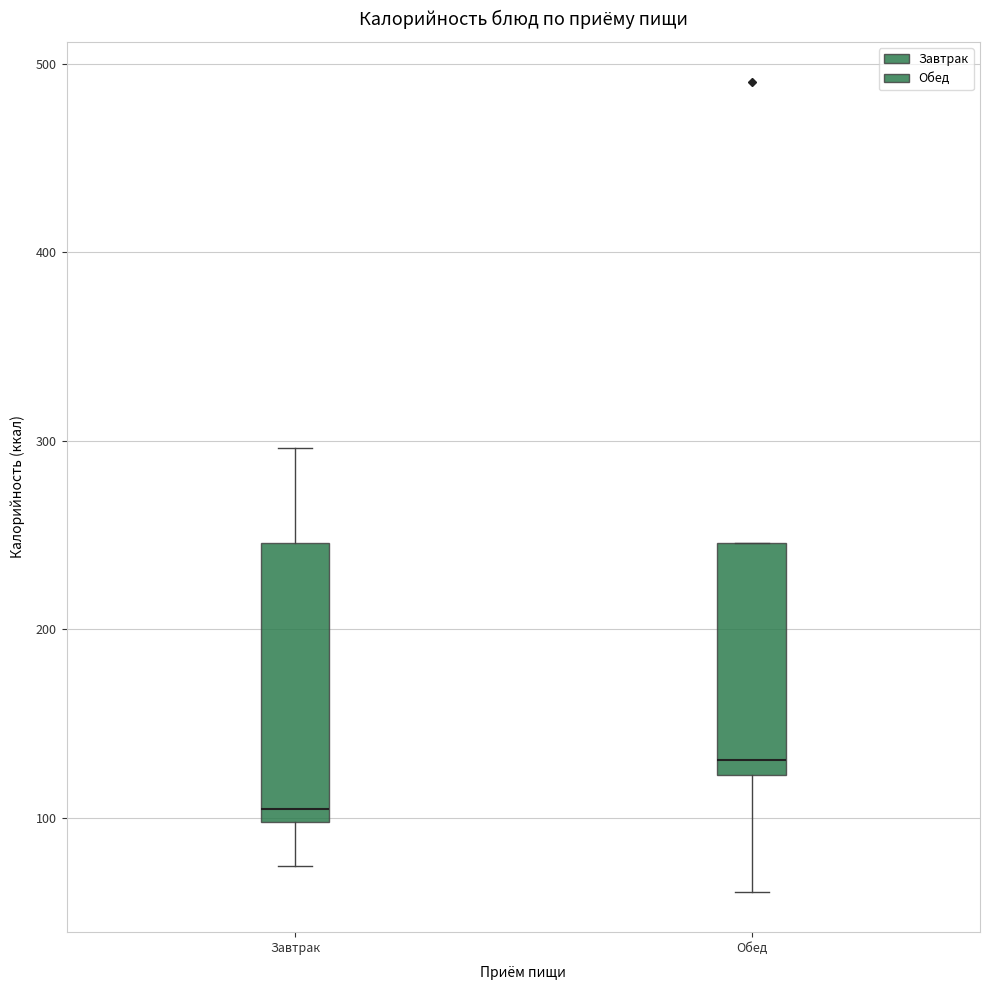

Reading left to right, read every box against the y-axis: the position of its median line, the range the box covers, and the ends of its whiskers. The values are not printed on the chart, so give them approximately, as read against the axis.

Завтрак: median 110, box 100 to 250, whiskers 70 to 300
Обед: median 130, box 120 to 250, whiskers 60 to 250